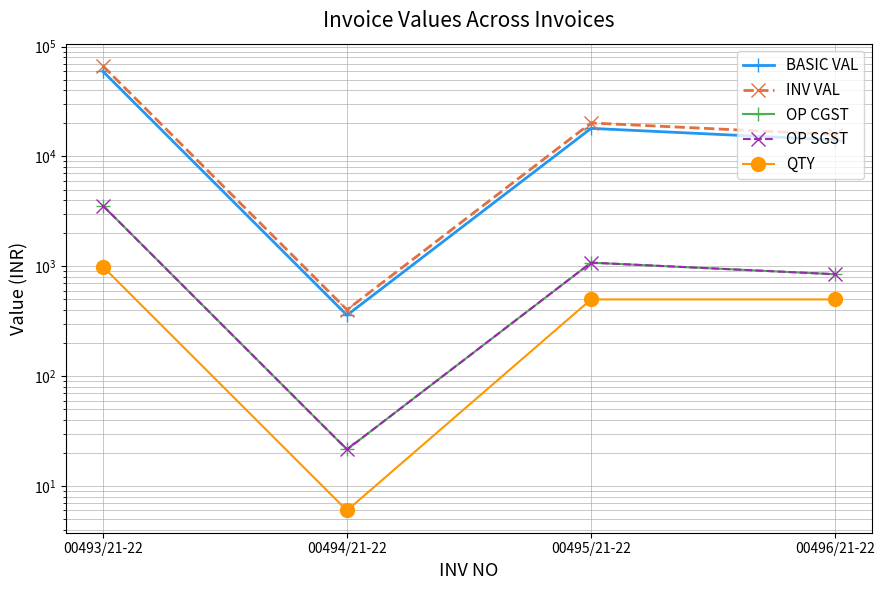

What position from the right is 00493/21-22?

4